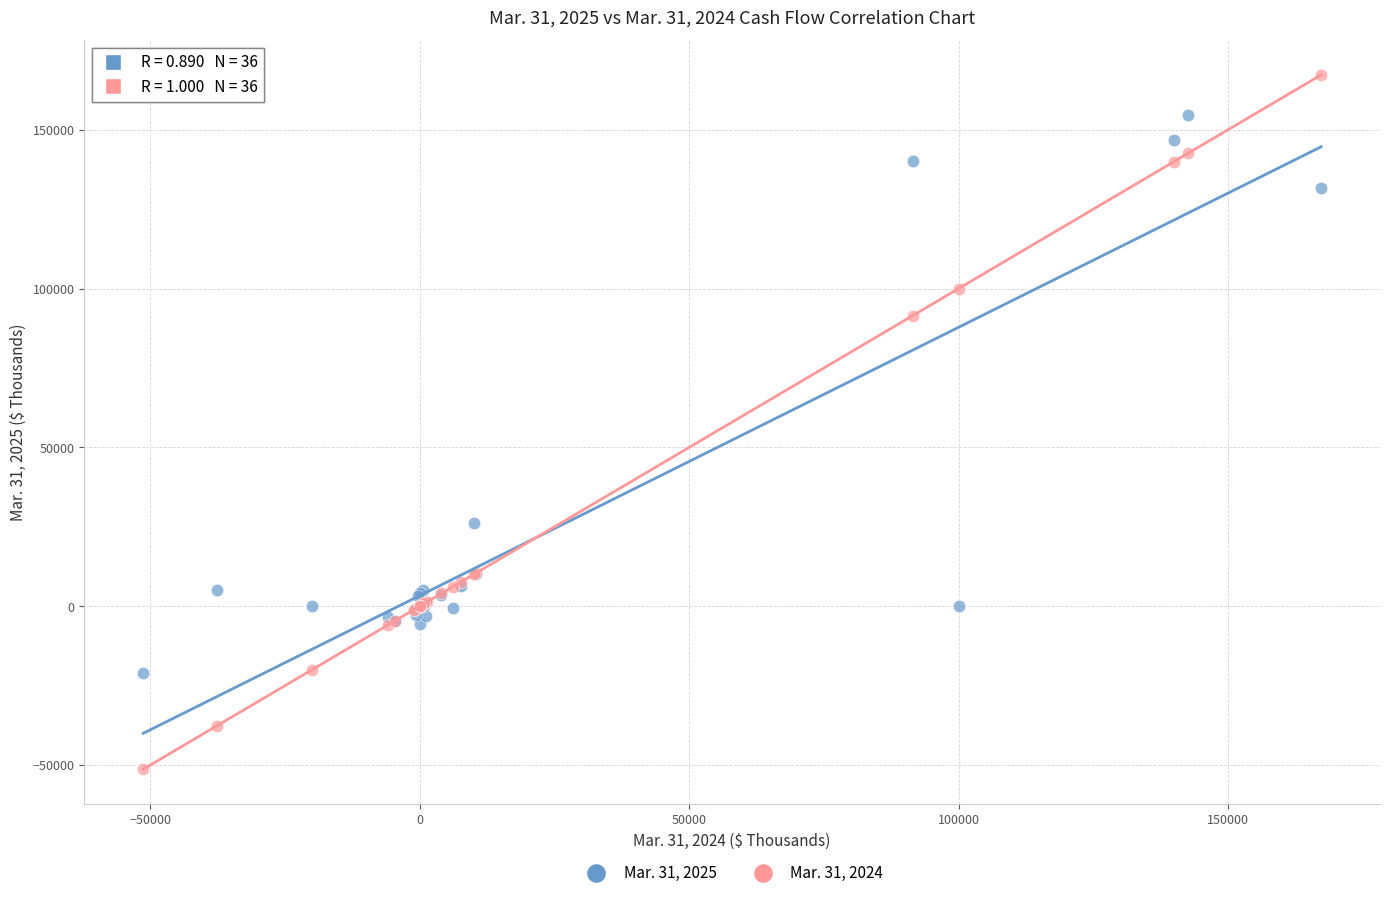

Which series reaches the minimum Y coordinate?

Mar. 31, 2024